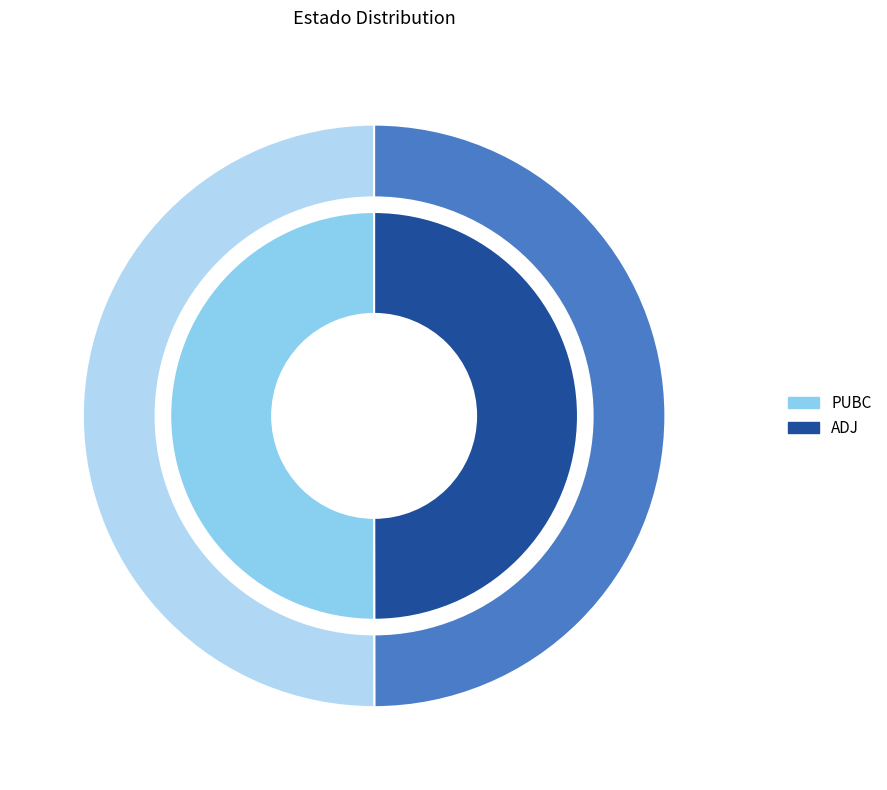

Which category has the smallest portion of the pie?

ADJ